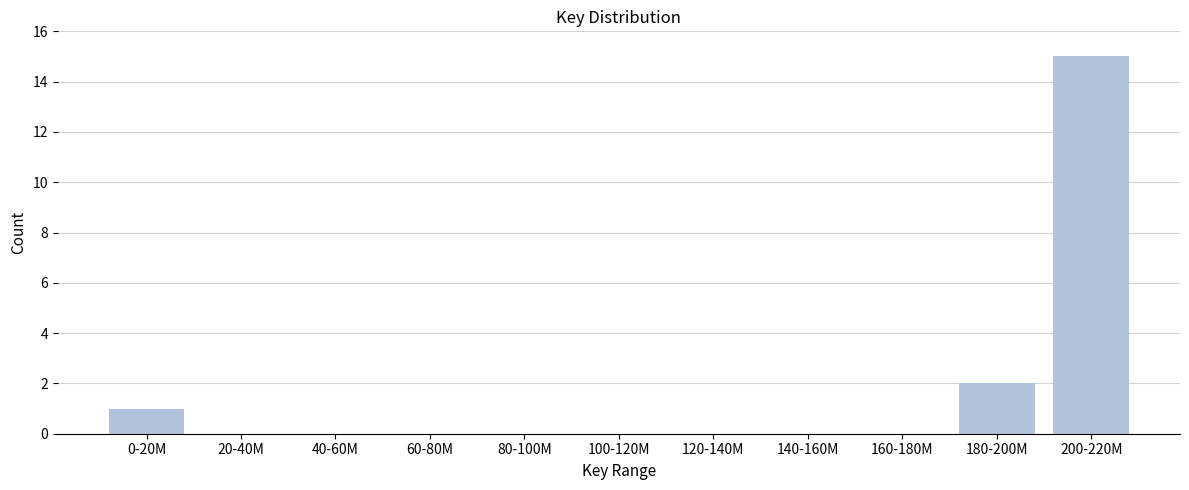

Reading right to left, list all the values displayed in this chart.

200-220M=15	180-200M=2	160-180M=0	140-160M=0	120-140M=0	100-120M=0	80-100M=0	60-80M=0	40-60M=0	20-40M=0	0-20M=1